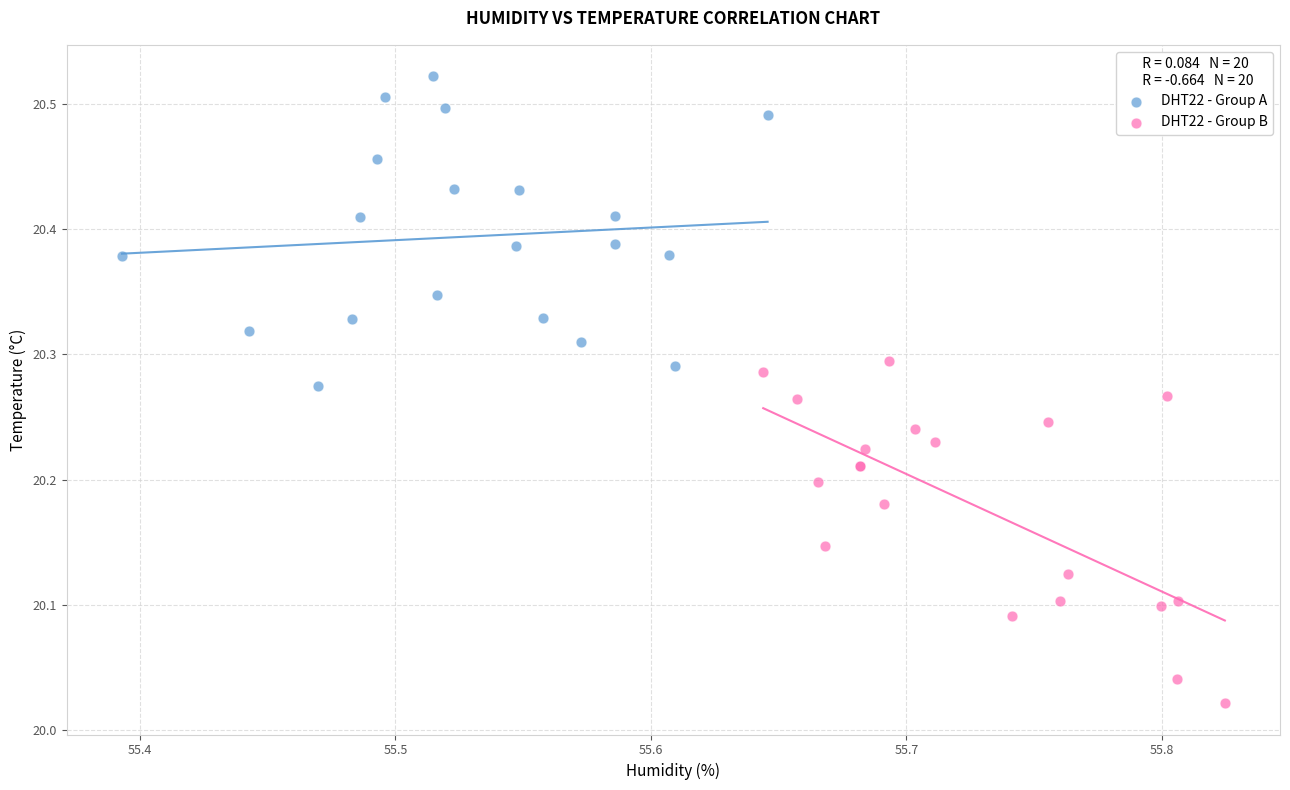

Which series has the largest Y range (max minus min)?

DHT22 - Group B